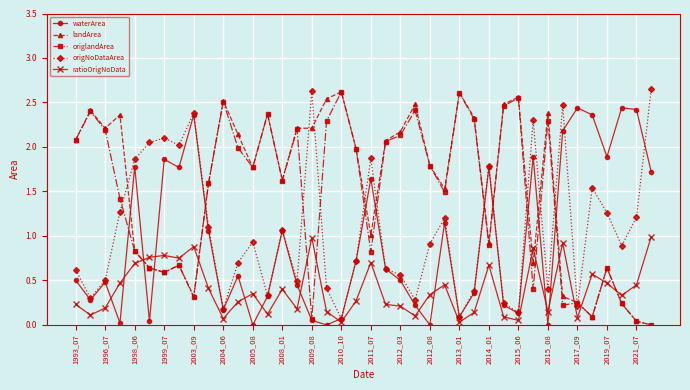

What is the value of the ratioOrigNoData point at the 29th from the left?

0.7